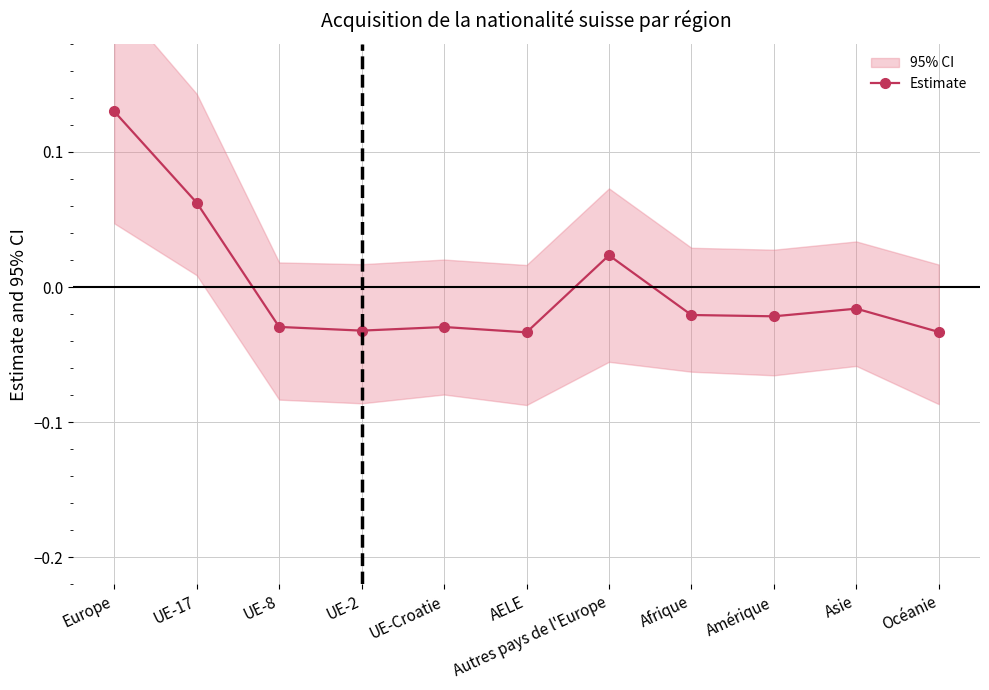

At which category does the chart reach its minimum across all series?

AELE